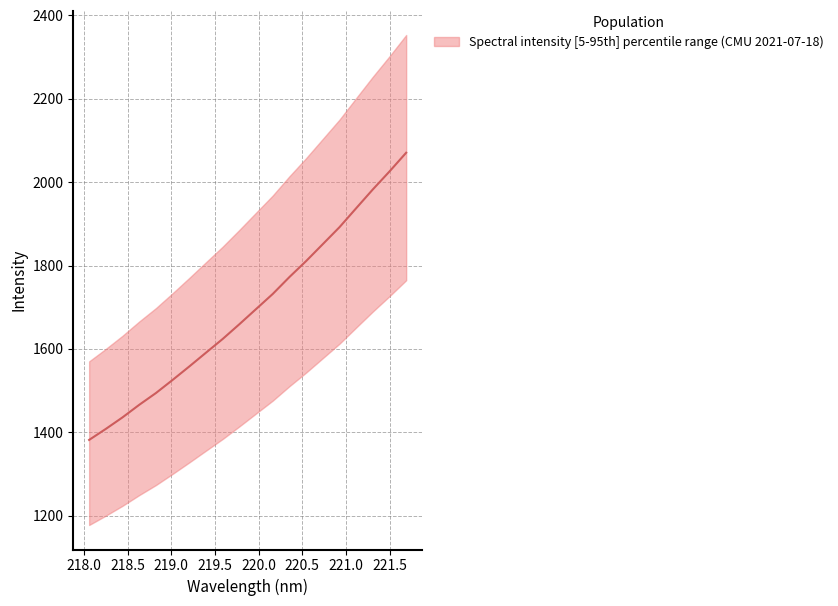

Rank the categories by value from lowest to highest.

218.0596, 218.2508, 218.442, 218.6332, 218.8244, 219.0156, 219.2067, 219.3979, 219.589, 219.7801, 219.9712, 220.1623, 220.3533, 220.5444, 220.7354, 220.9264, 221.1174, 221.3083, 221.4993, 221.6902